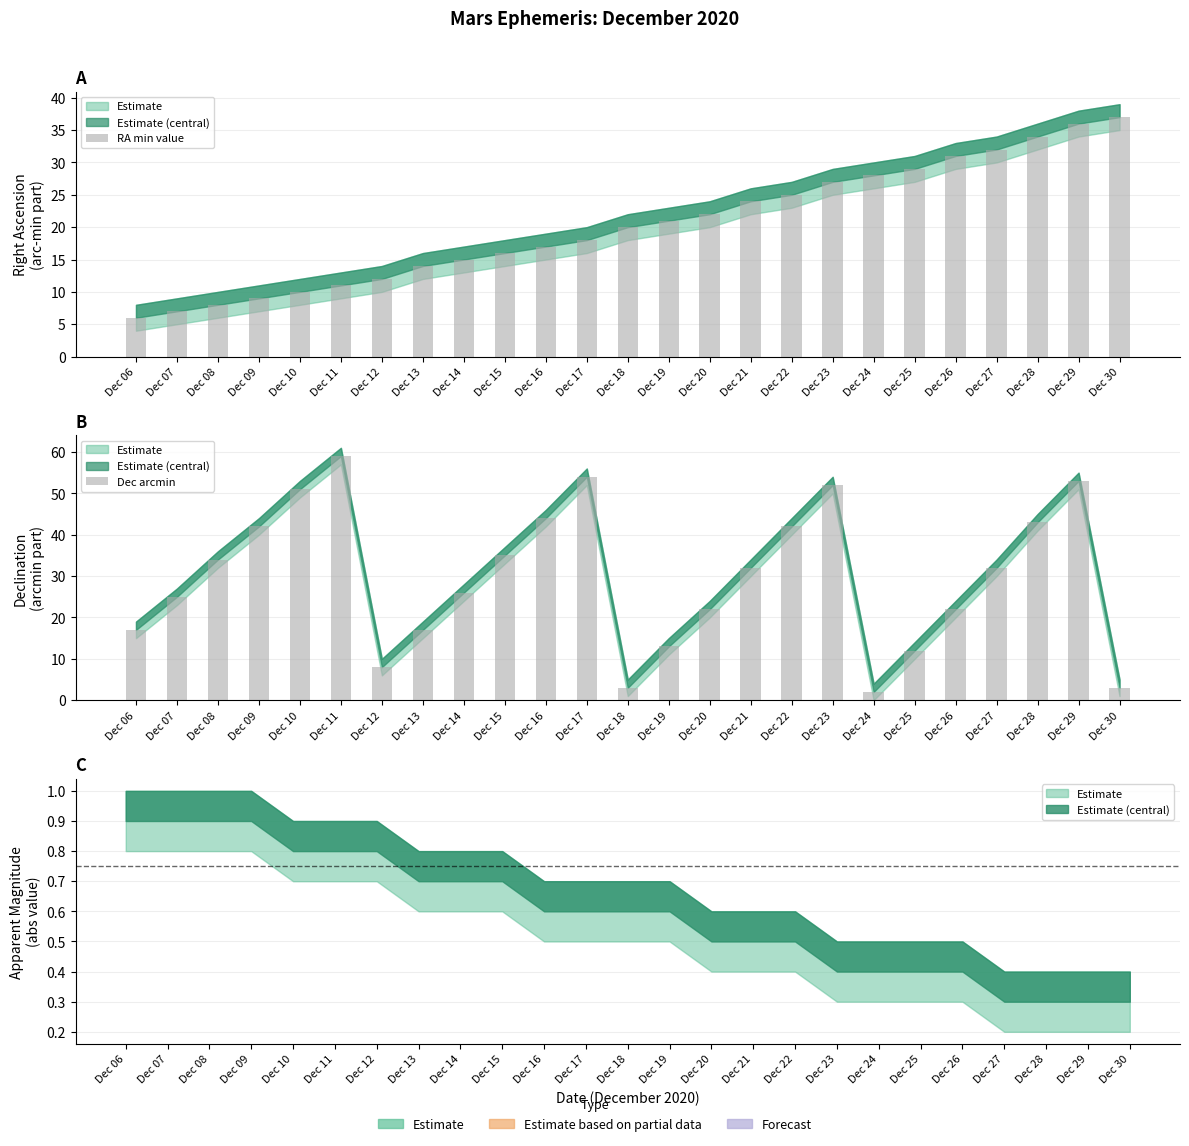

Which series has the largest total across all categories?

Dec arcmin